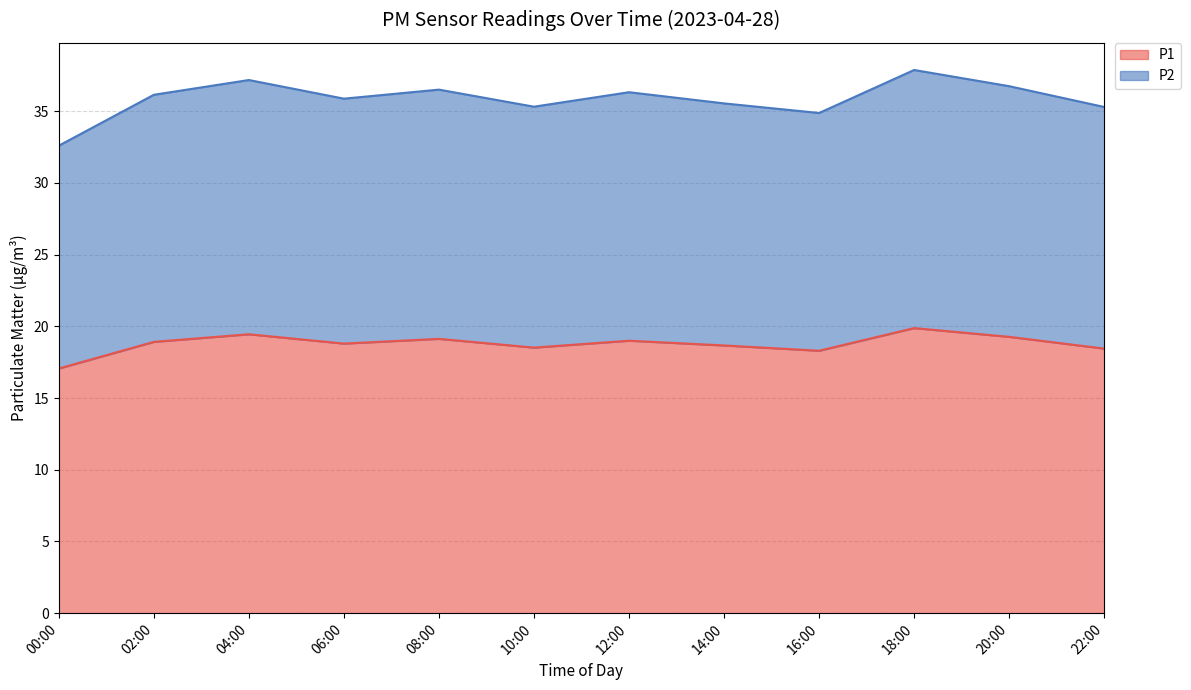

The P1 series shows 33.2 at 08:00. True or false?

False